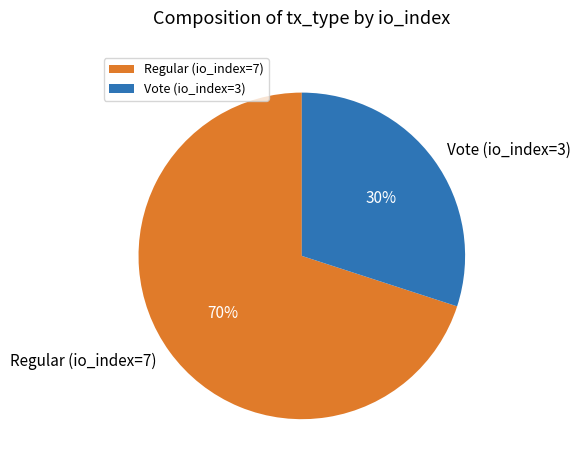

What percentage is the Regular (io_index=7) slice, to the nearest percent?

70%